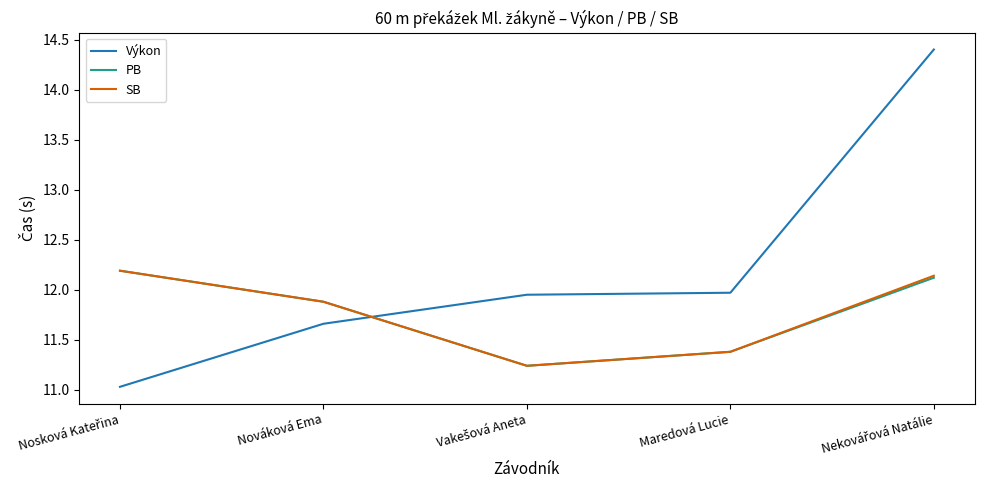

Which series has the largest range (max minus min)?

Výkon